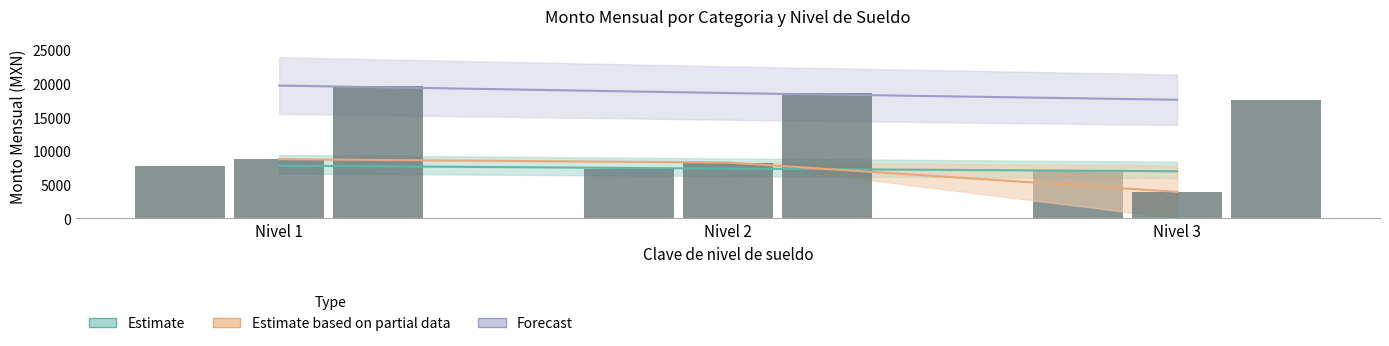

Rank the categories by value from highest to lowest.

Nivel 1, Nivel 2, Nivel 3